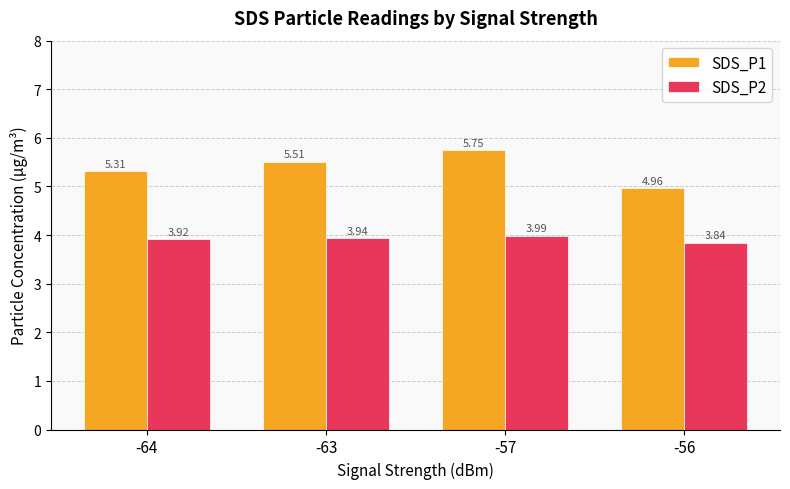

What are all the series names shown in the legend?

SDS_P1, SDS_P2